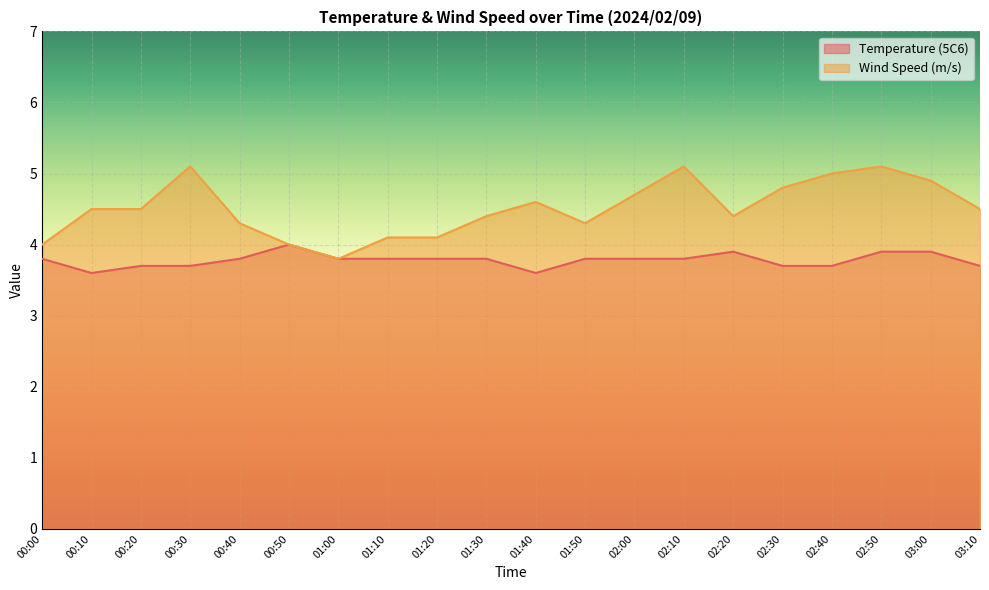

Rank the series at 02:20 from highest to lowest value.

Wind Speed (m/s), Temperature (5C6)